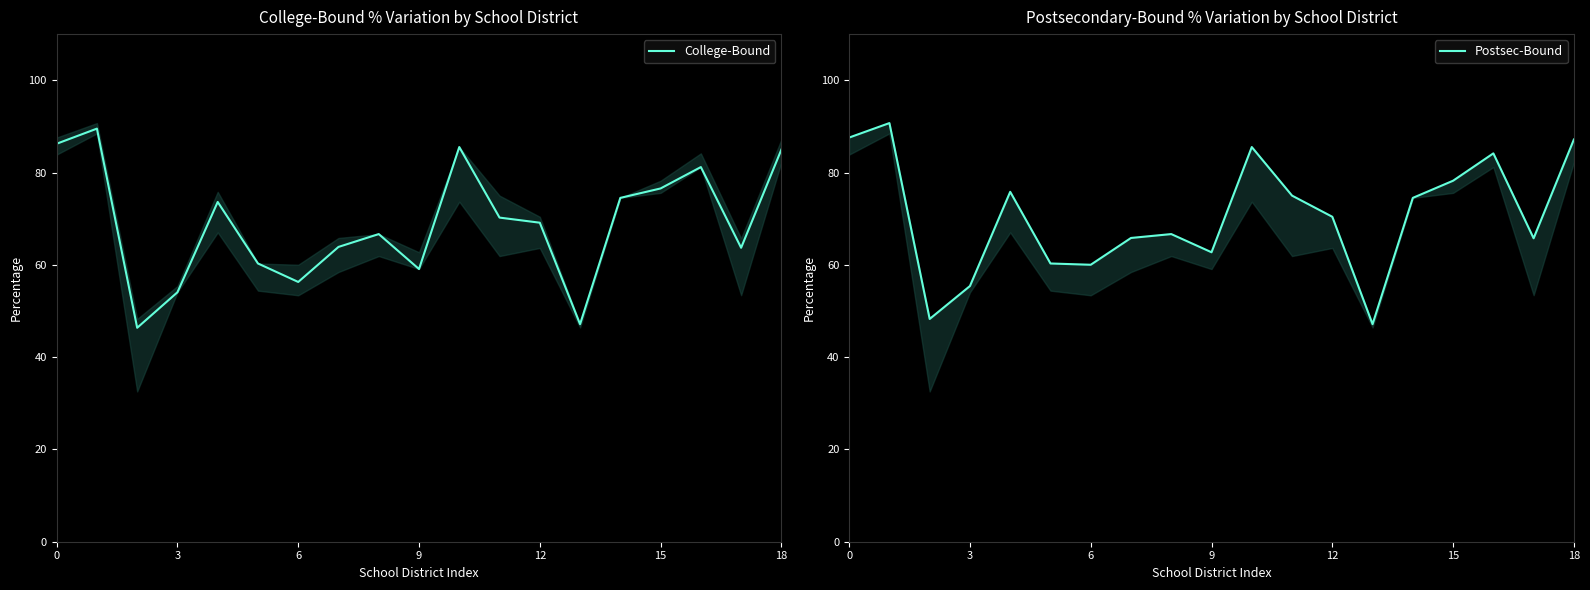

True or false: Postsec-Bound and College-Bound intersect in this chart.

False